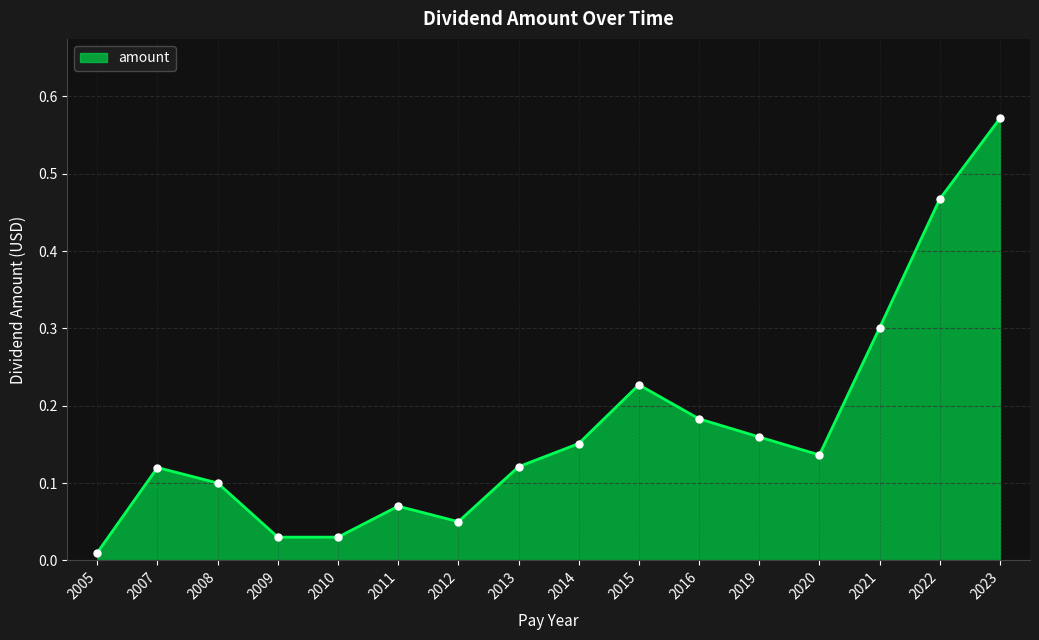

Which category has the highest value across all series?

2023